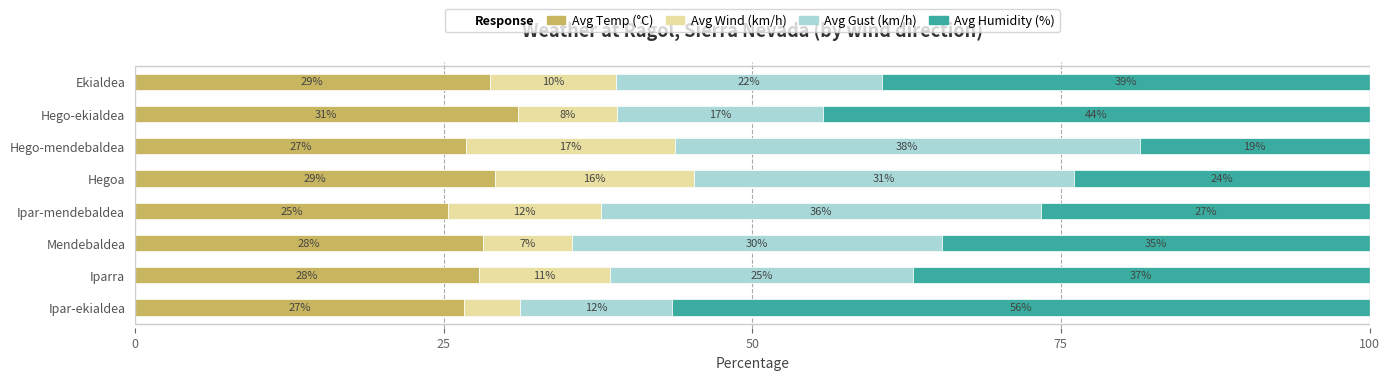

Which series has the widest spread of values?

Avg Humidity (%)